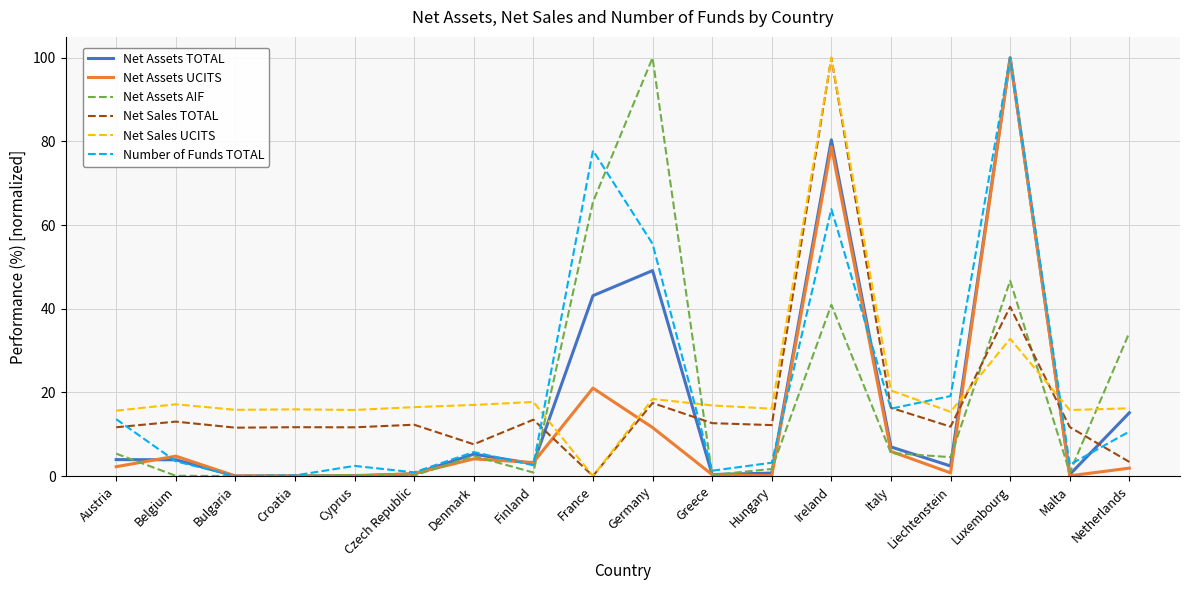

Is the value of Net Assets UCITS at Finland greater than the value of Net Sales UCITS at Ireland?

No